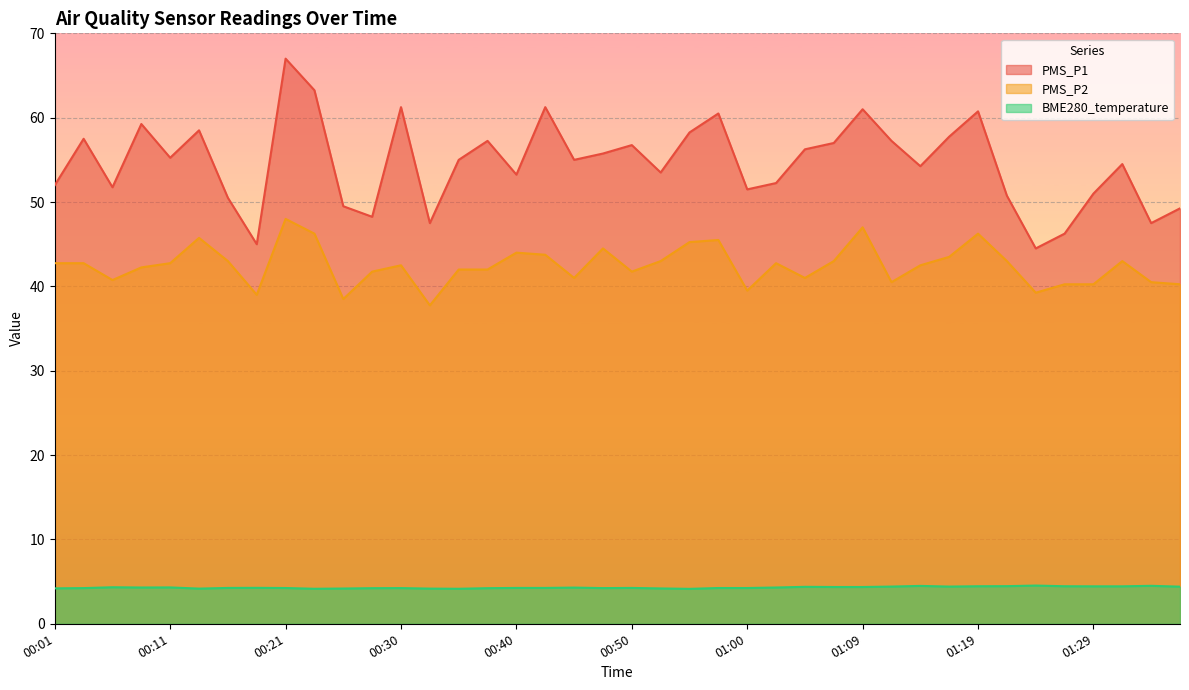

What is the total value across all series at 00:13?

108.4